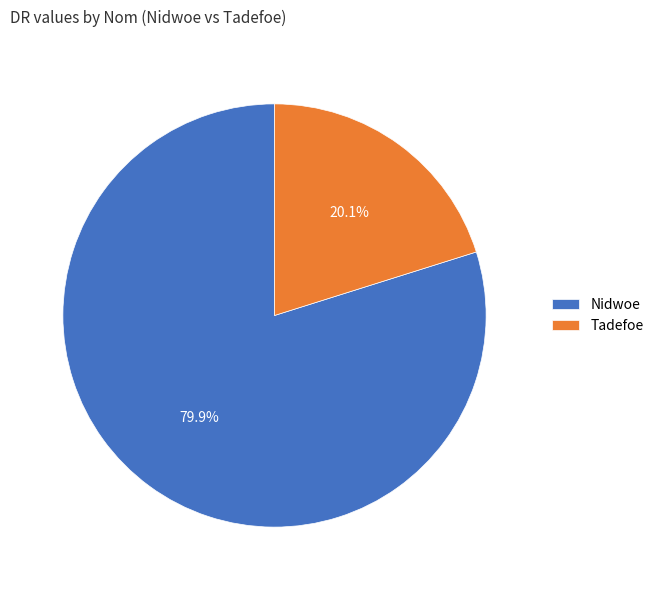

Combined, what portion of the pie is Tadefoe and Nidwoe?

100.0%